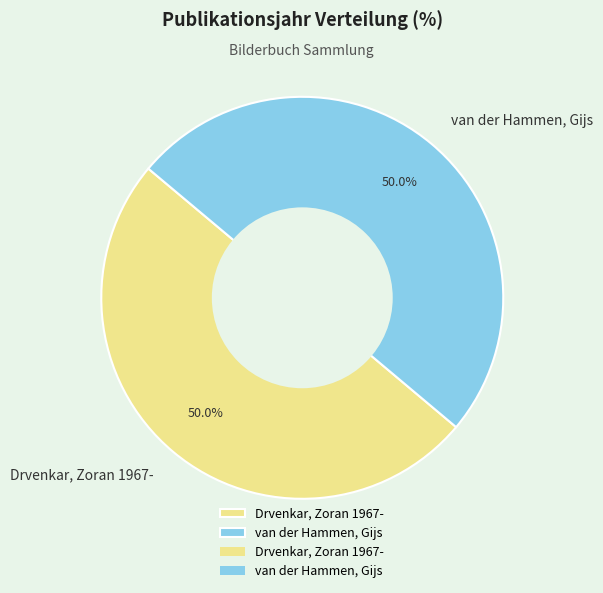

Combined, do van der Hammen, Gijs and Drvenkar, Zoran 1967- account for over 50%?

Yes